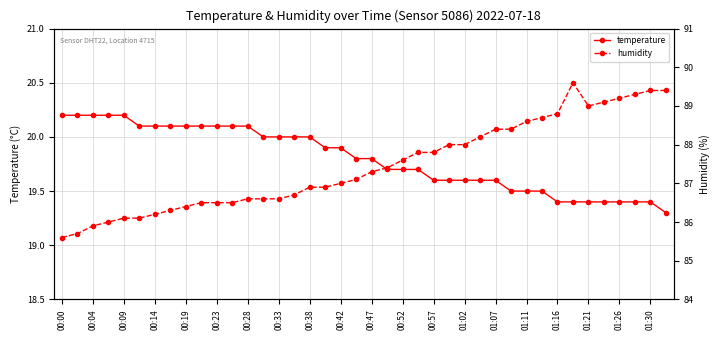

What is the greatest value displayed?

89.6